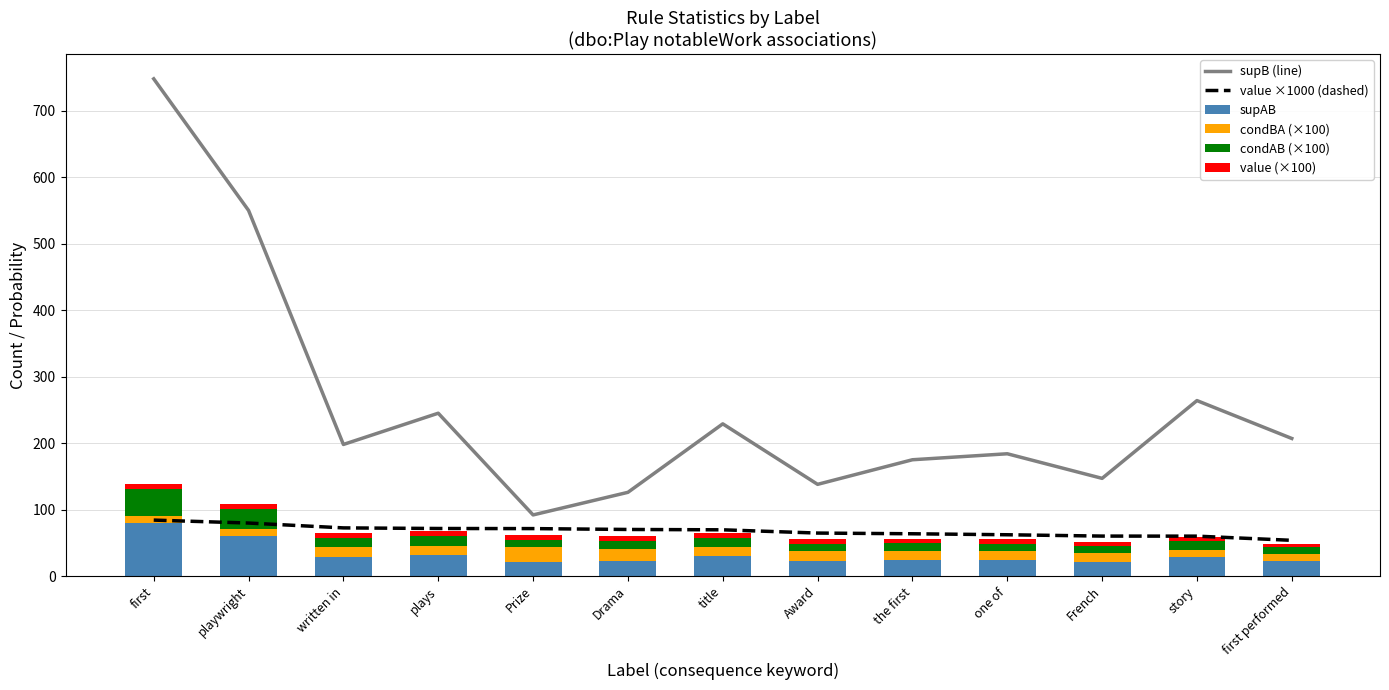

How many data points in condBA (×100) are above 13?

9